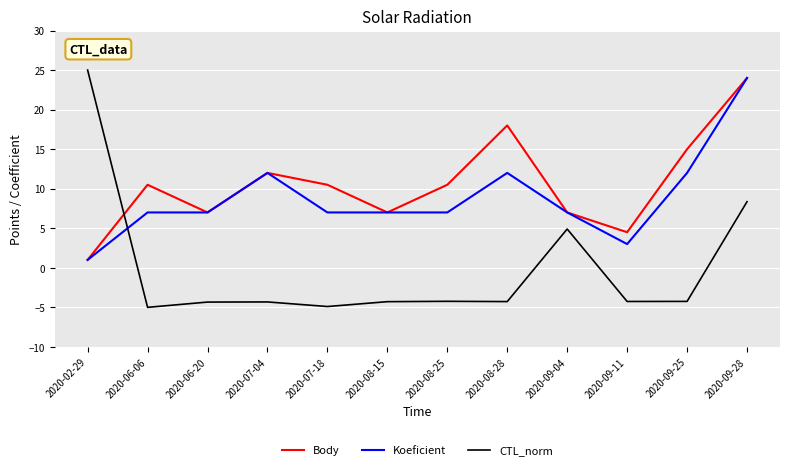

Which series has the largest total across all categories?

Body